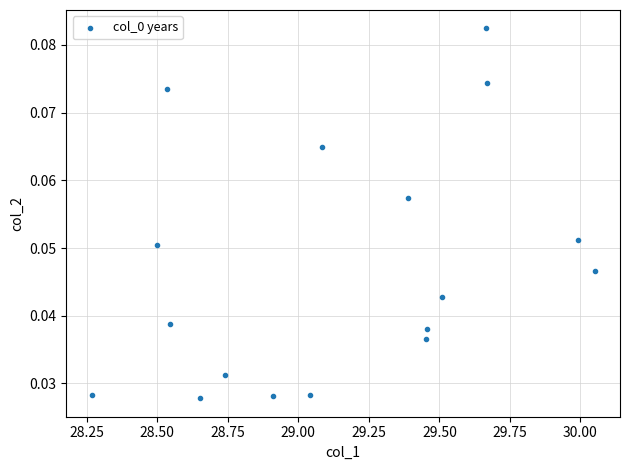

What is the range of X values (max minus min)?

1.8